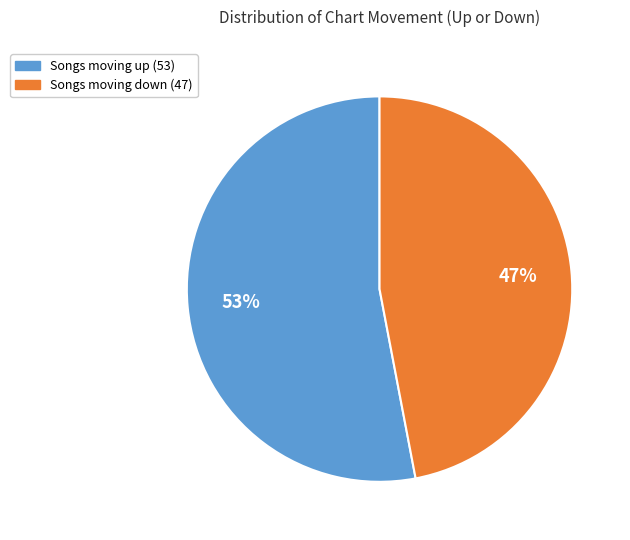

Does any single category account for the majority?

Yes